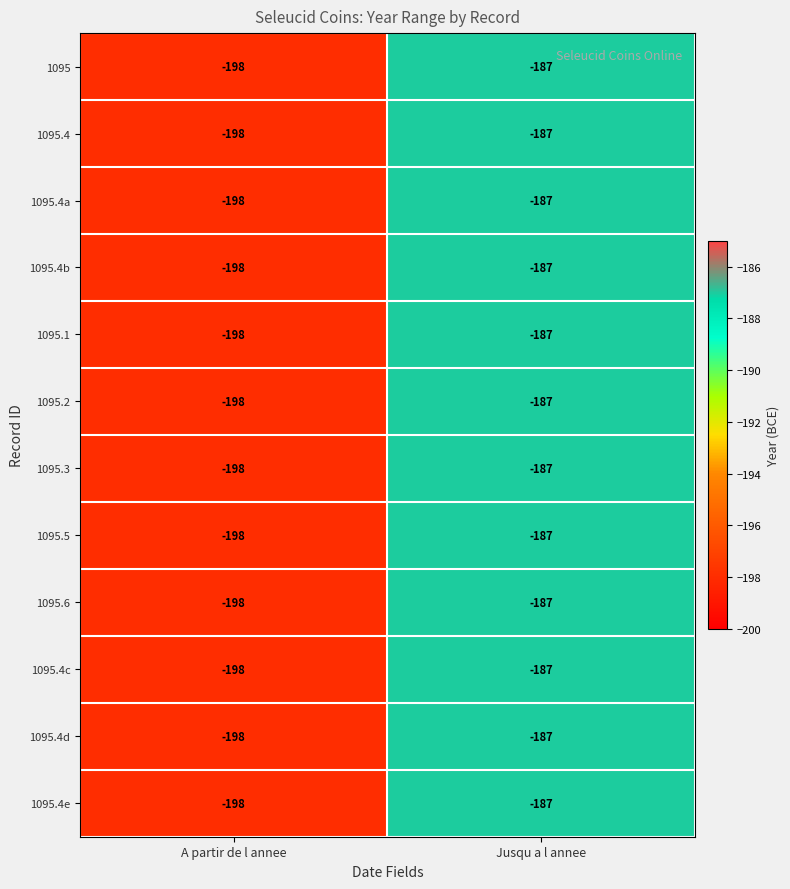

At which label is 1095.5 closest to -192?

Jusqu a l annee